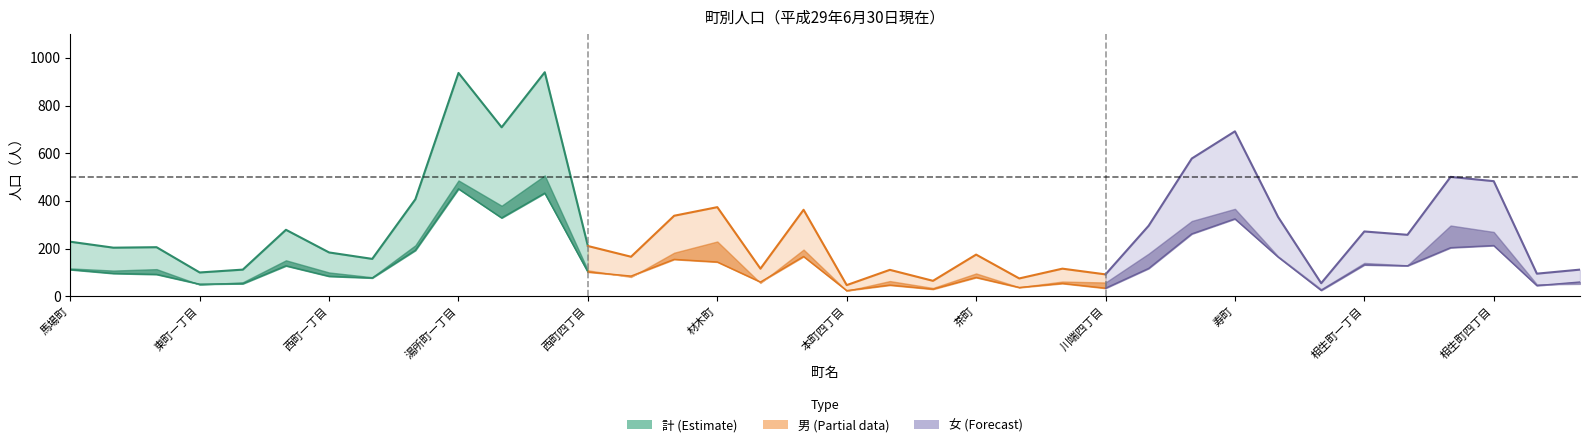

What is the total value across all series at 相生町四丁目?

966